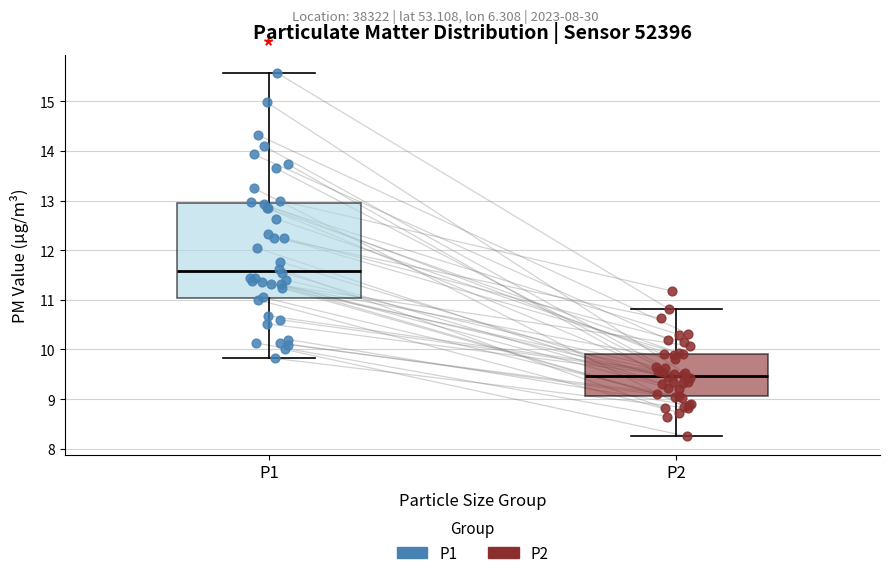

Which box has the lowest median line?

P2